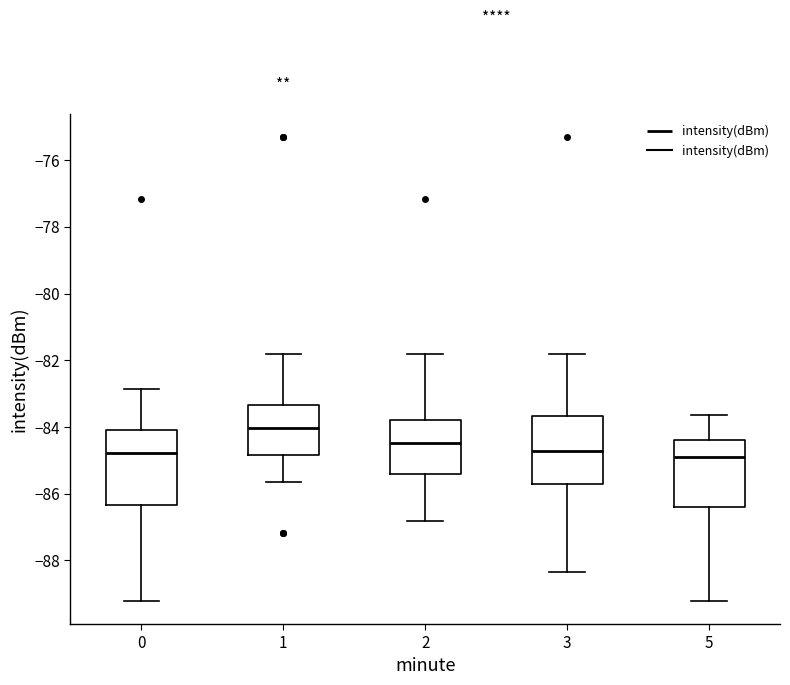

Which box is the tallest, from its lower edge to its upper edge?

0